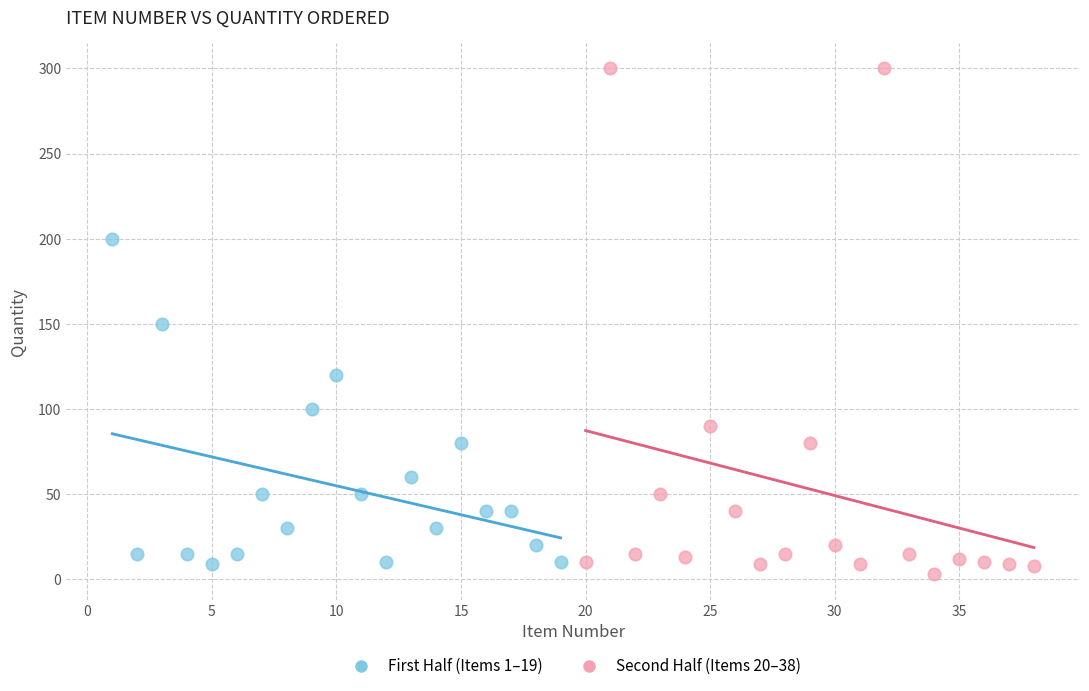

Which series reaches the maximum Y coordinate?

Second Half (Items 20–38)